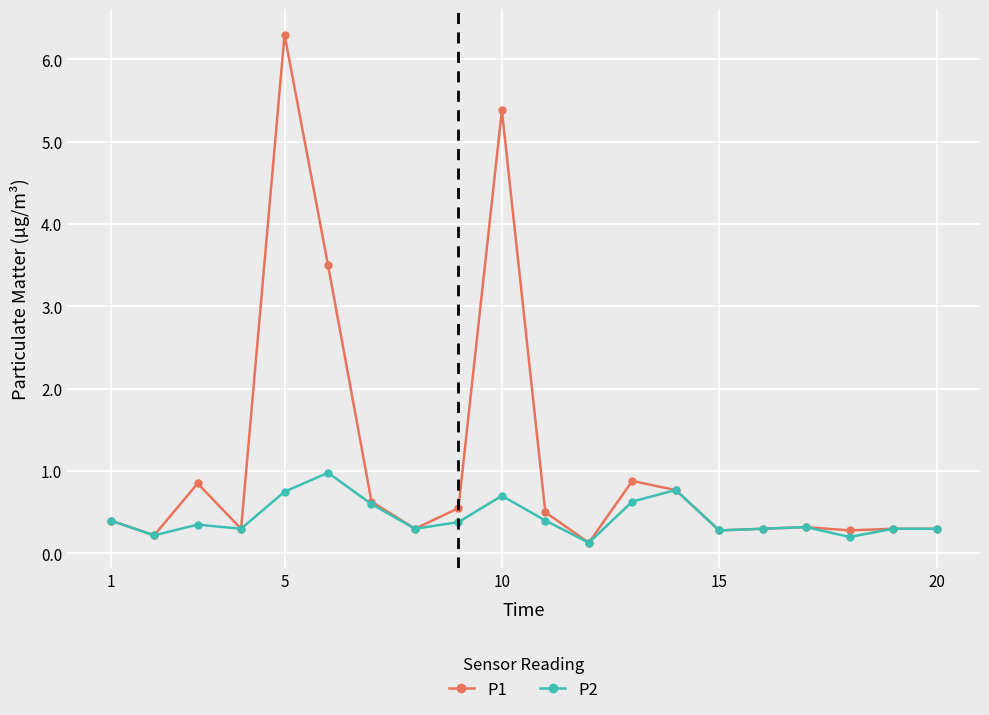

What is the value of the P1 point at the 15th from the left?

0.3